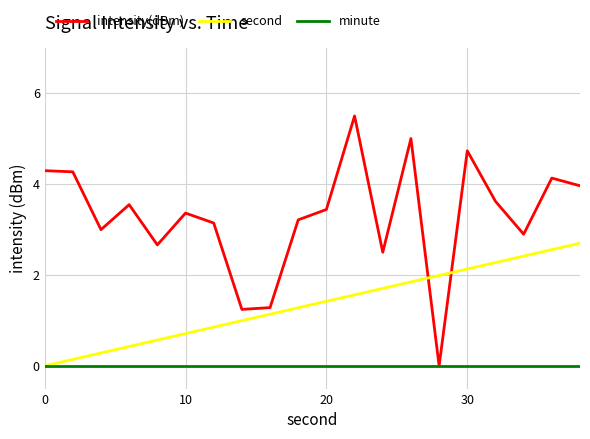

Which series has the widest spread of values?

intensity(dBm)